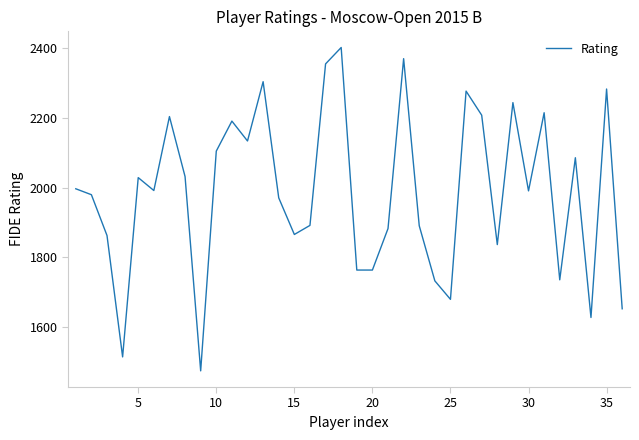

What is the difference between the maximum and minimum values?

927